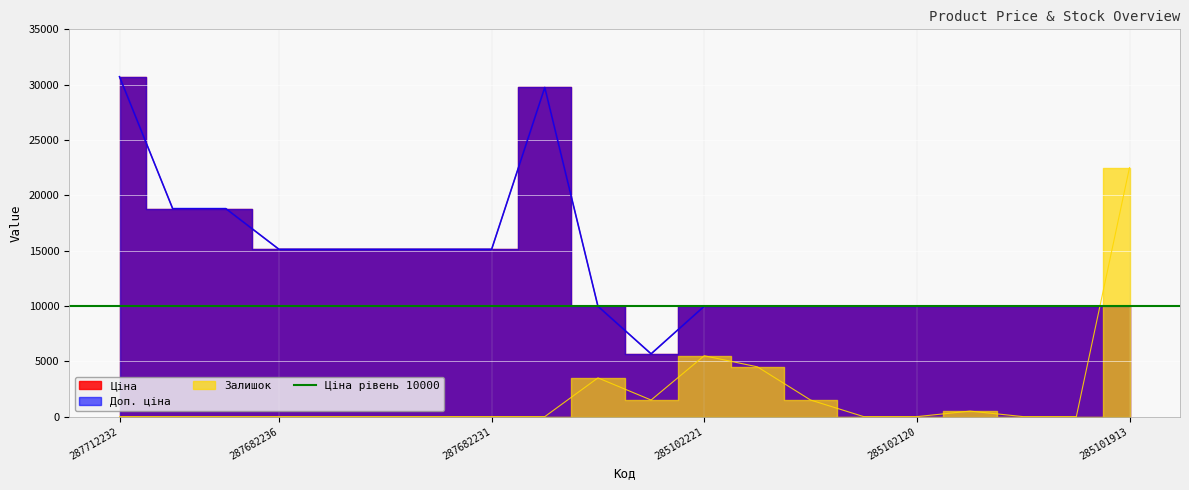

Where does the Ціна series first go above 9974?

287712232